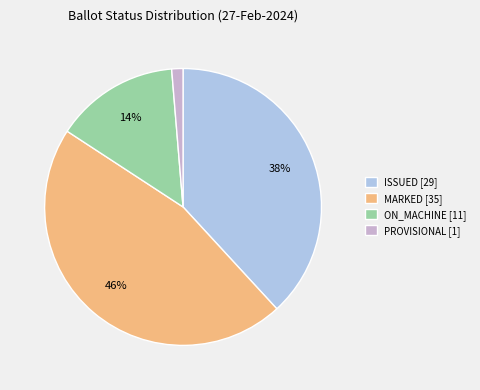

To the nearest percent, what is the average slice percentage?

25%